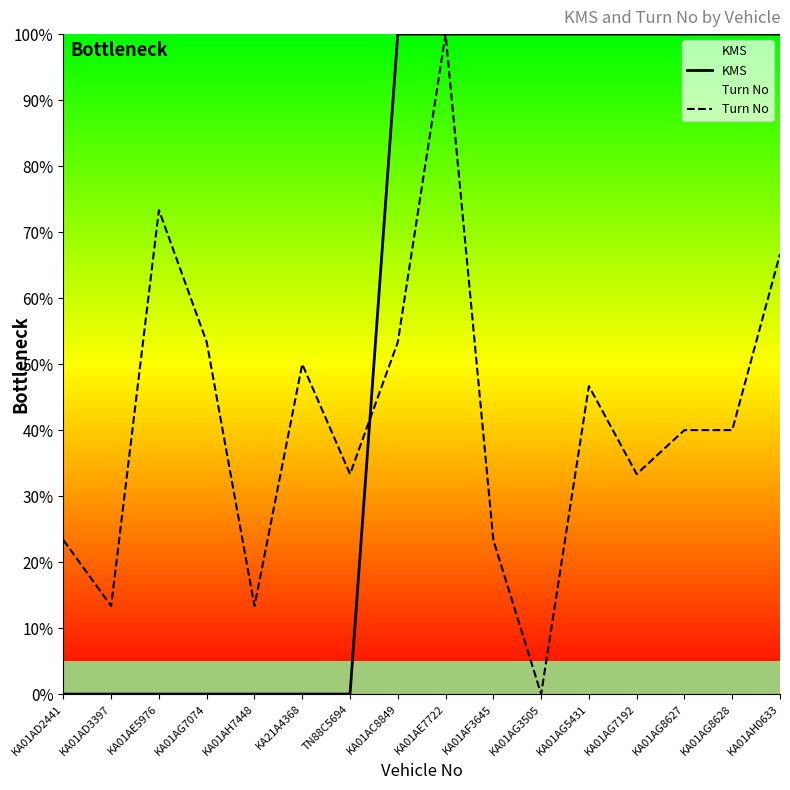

Rank the categories by KMS value from lowest to highest.

KA01AD2441, KA01AD3397, KA01AE5976, KA01AG7074, KA01AH7448, KA21A4368, TN88C5694, KA01AC8849, KA01AE7722, KA01AF3645, KA01AG3505, KA01AG5431, KA01AG7192, KA01AG8627, KA01AG8628, KA01AH0633